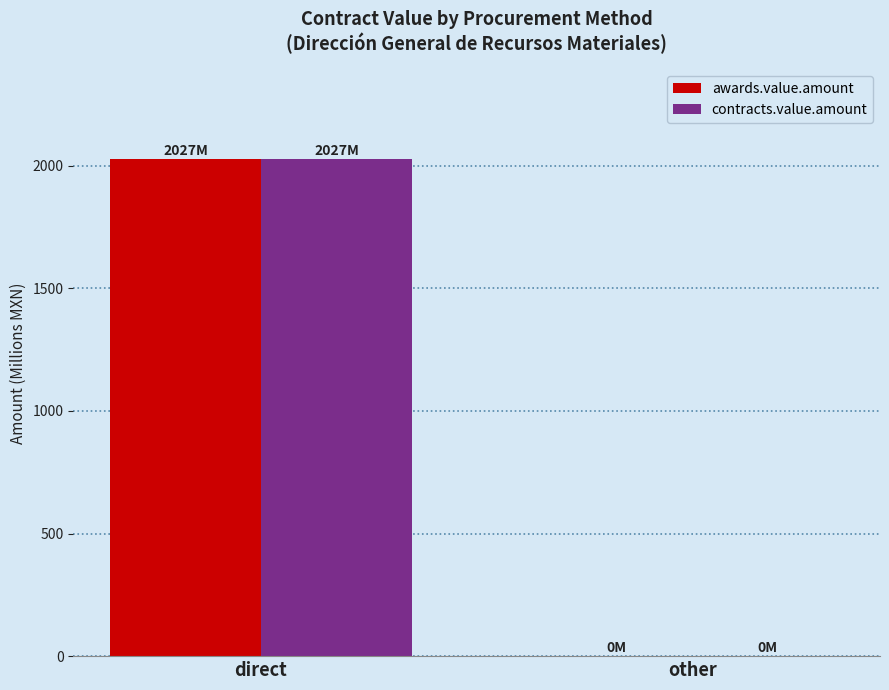

At which category is the sum across all series the highest?

direct